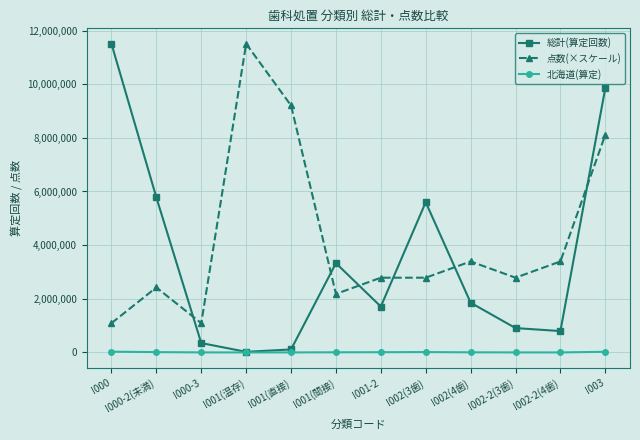

Is it true that 点数(×スケール) equals 1125463.5 at I002-2(3歯)?

False